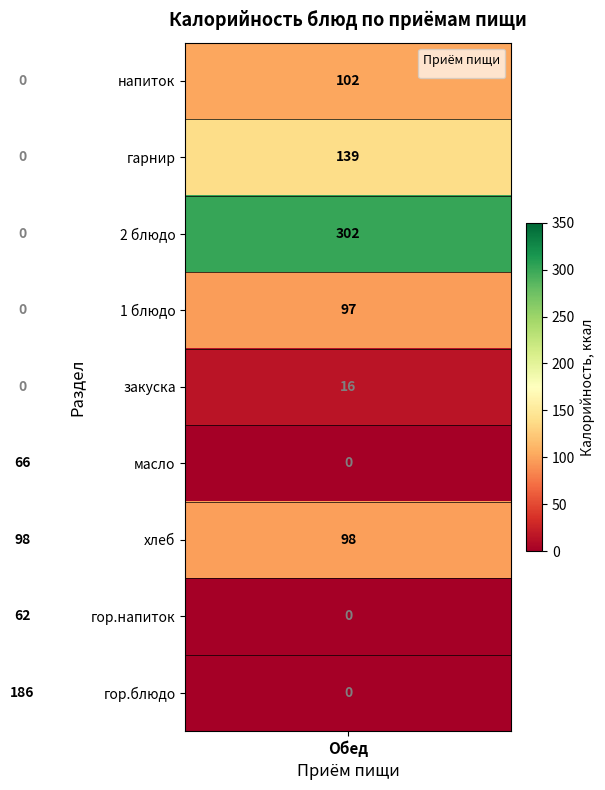

What is the maximum value shown in the chart?

302